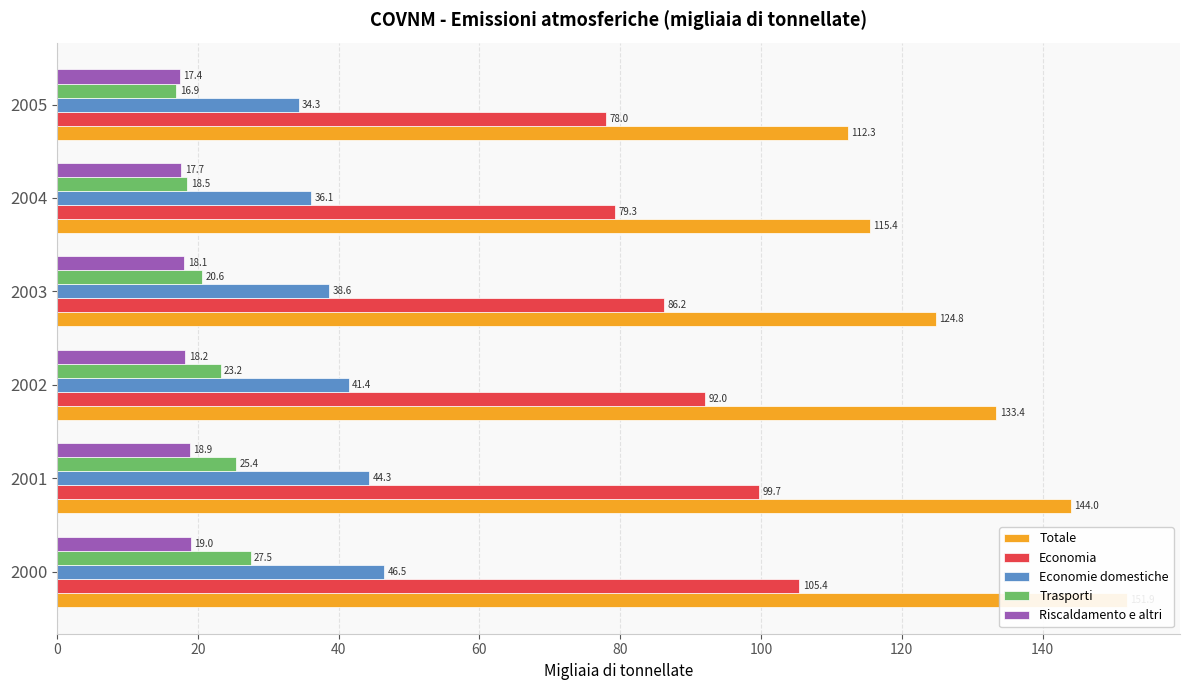

True or false: Economia has a value of 46.2 at 2004.

False